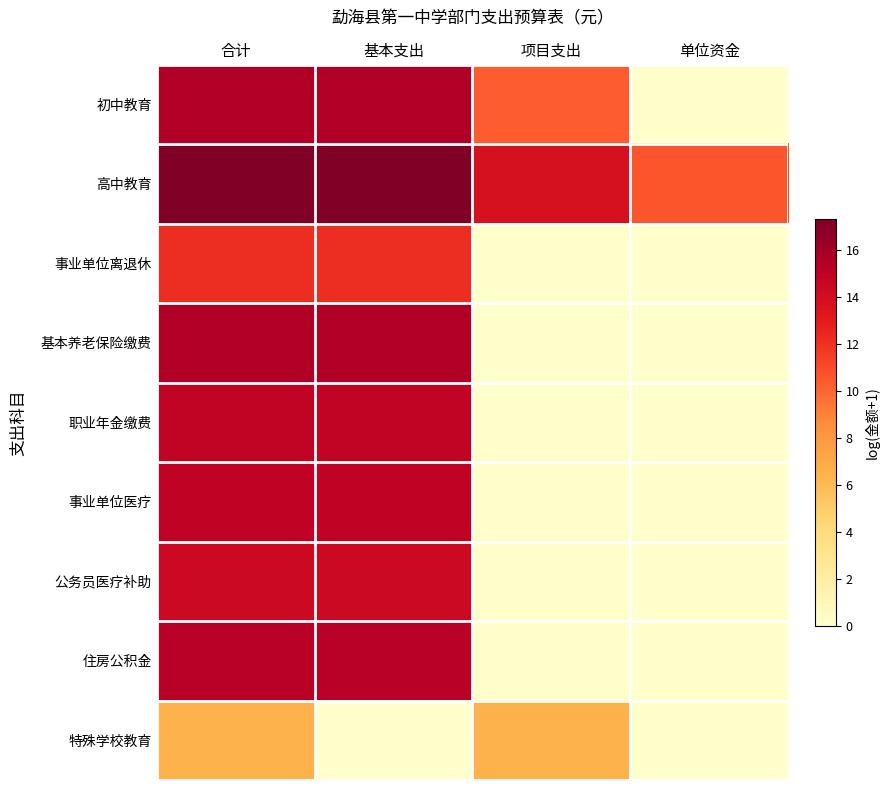

Reading left to right, what are all the values shown in this chart?

初中教育: 合计=15.5	基本支出=15.5	项目支出=10.3	单位资金=0.0
高中教育: 合计=17.3	基本支出=17.3	项目支出=13.7	单位资金=10.6
事业单位离退休: 合计=12.1	基本支出=12.1	项目支出=0.0	单位资金=0.0
基本养老保险缴费: 合计=15.5	基本支出=15.5	项目支出=0.0	单位资金=0.0
职业年金缴费: 合计=14.8	基本支出=14.8	项目支出=0.0	单位资金=0.0
事业单位医疗: 合计=14.9	基本支出=14.9	项目支出=0.0	单位资金=0.0
公务员医疗补助: 合计=14.3	基本支出=14.3	项目支出=0.0	单位资金=0.0
住房公积金: 合计=15.3	基本支出=15.3	项目支出=0.0	单位资金=0.0
特殊学校教育: 合计=6.5	基本支出=0.0	项目支出=6.5	单位资金=0.0